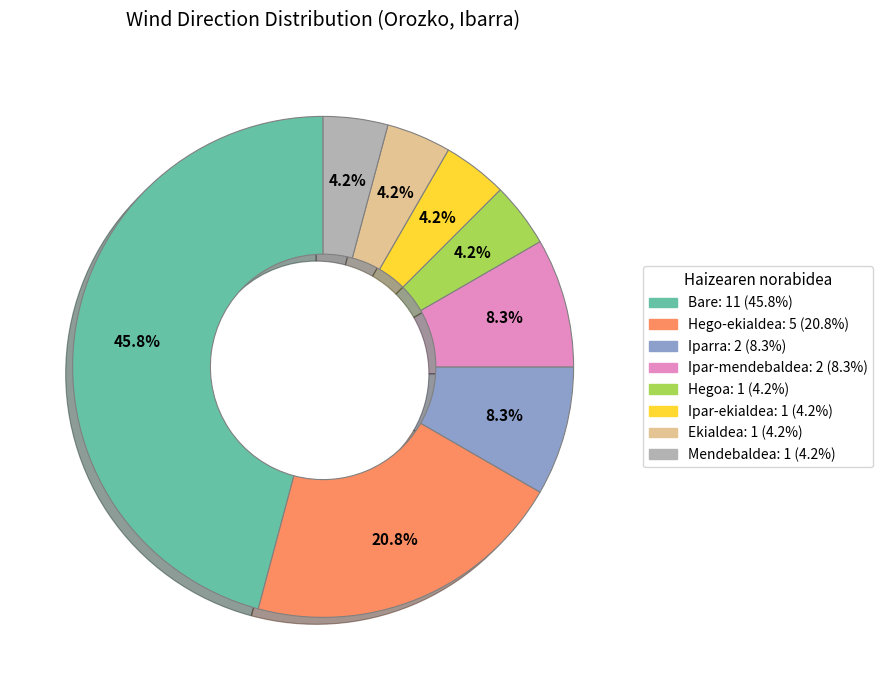

To the nearest percent, what is the difference between the largest and smallest slice percentages?

42%